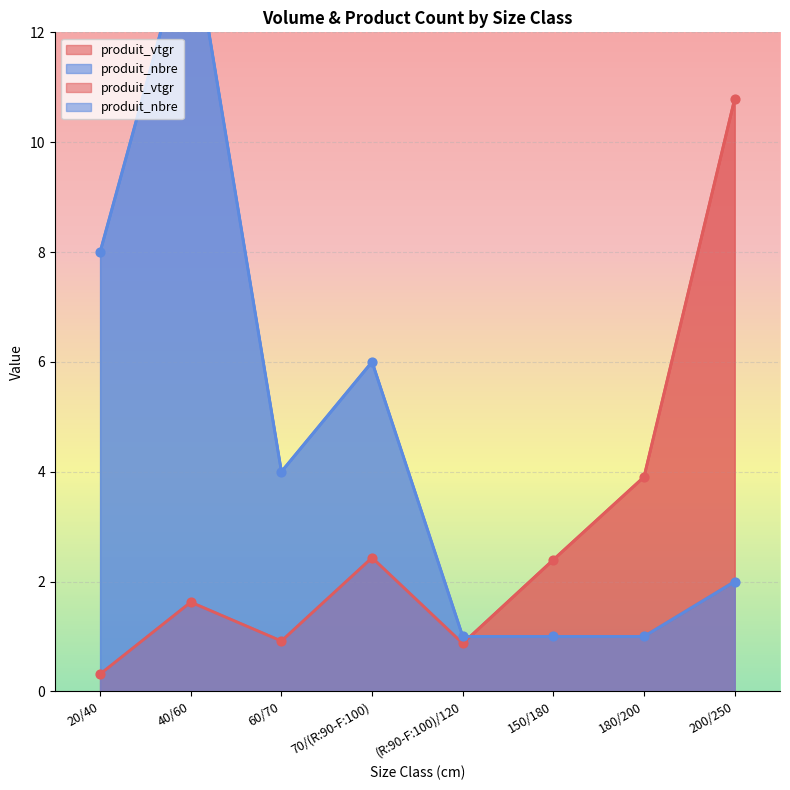

At how many categories does at least one series exceed 5?

4